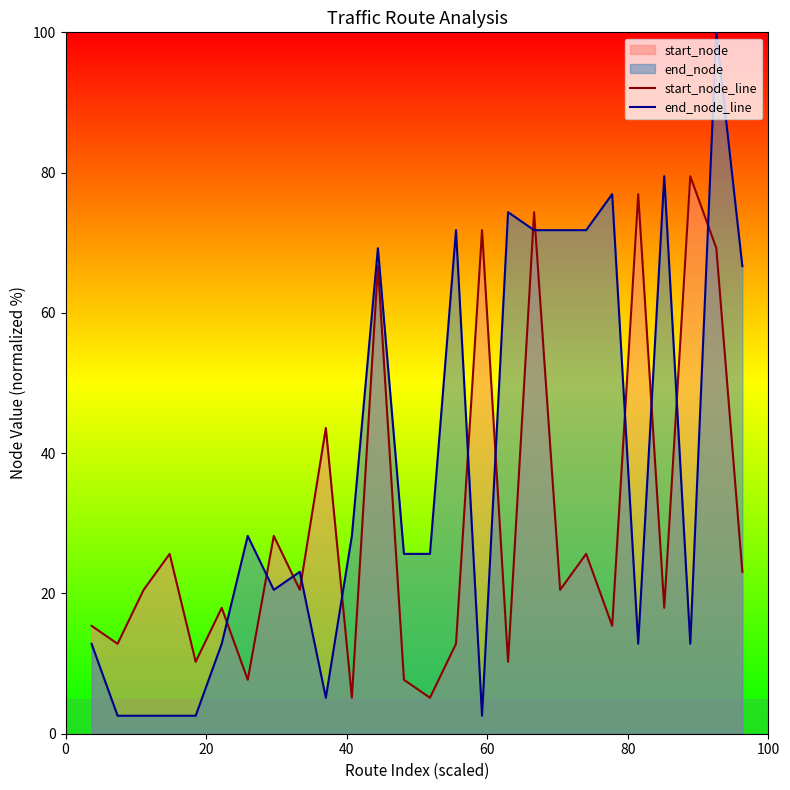

Reading left to right, transcribe all the data shown in this chart.

start_node_line: 15.4	12.8	20.5	25.6	10.3	17.9	7.7	28.2	20.5	43.6	5.1	66.7	7.7	5.1	12.8	71.8	10.3	74.4	20.5	25.6	15.4	76.9	17.9	79.5	69.2	23.1
end_node_line: 12.8	2.6	2.6	2.6	2.6	12.8	28.2	20.5	23.1	5.1	28.2	69.2	25.6	25.6	71.8	2.6	74.4	71.8	71.8	71.8	76.9	12.8	79.5	12.8	100.0	66.7